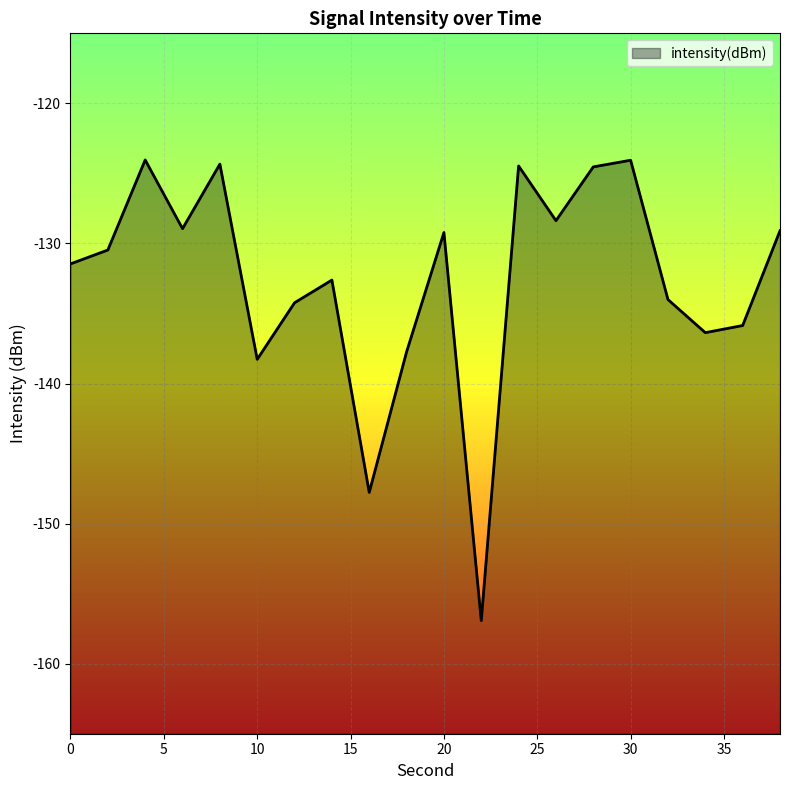

Where is the first local minimum?

6